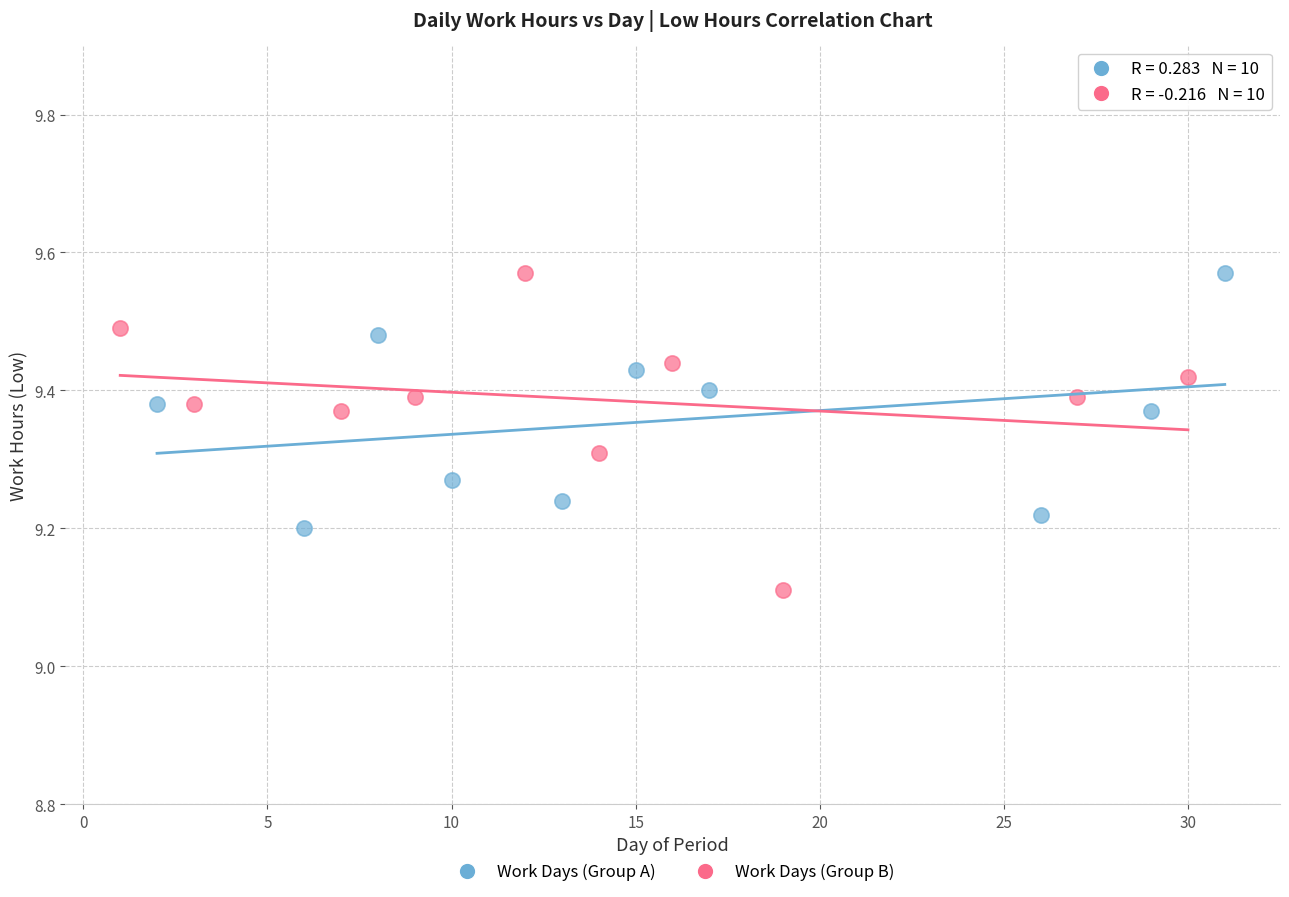

Which series has the widest spread of Y values?

Work Days (Group B)